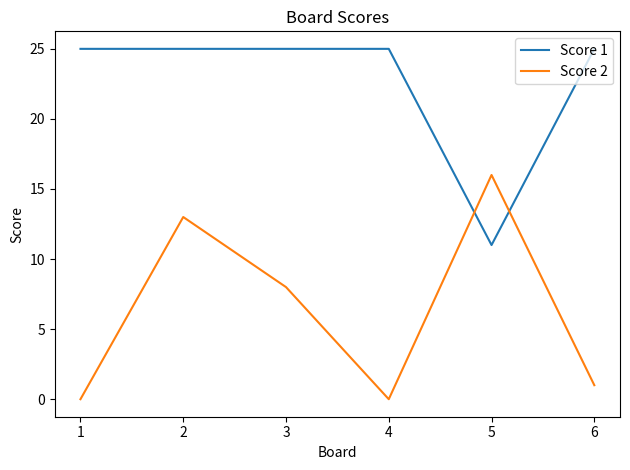

What is the difference between the highest and lowest values at 6?

24